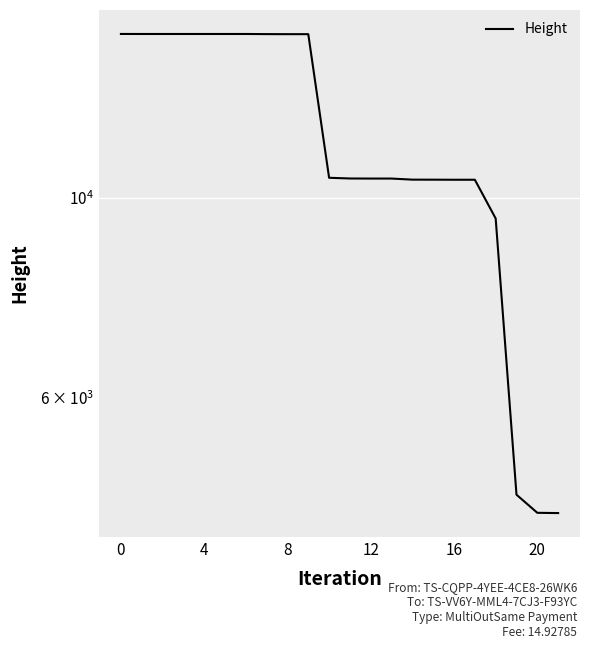

Between 17 and 11, which is larger?

11